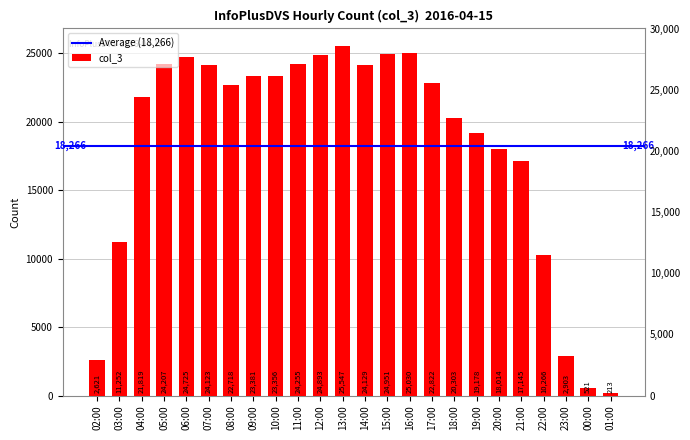

At which category does the chart reach its peak across all series?

13:00